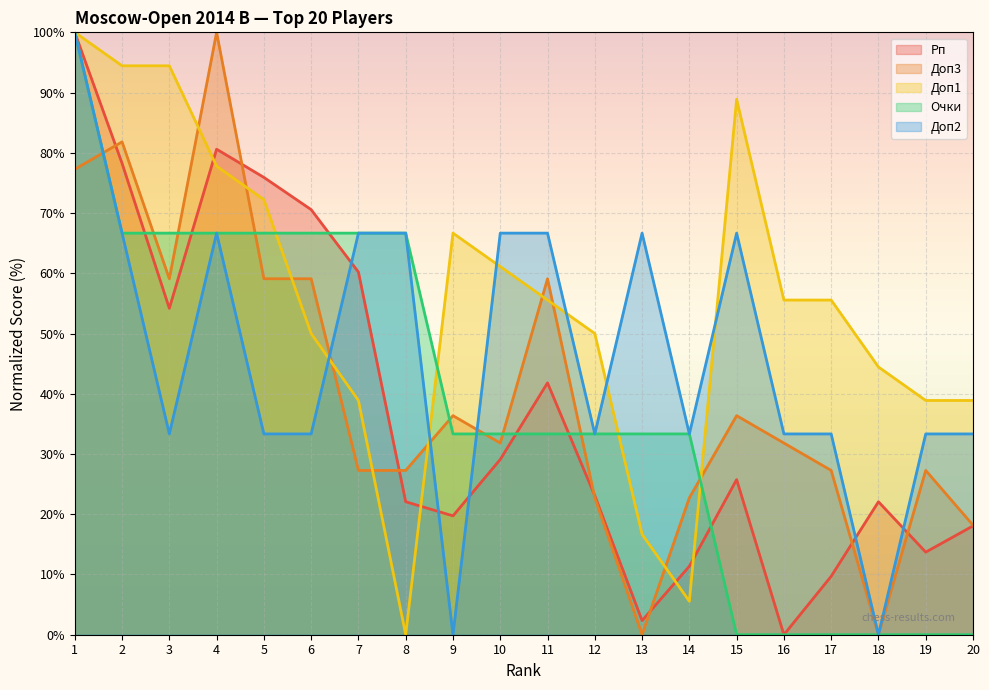

What are all the series names shown in the legend?

Рп, Доп3, Доп1, Очки, Доп2